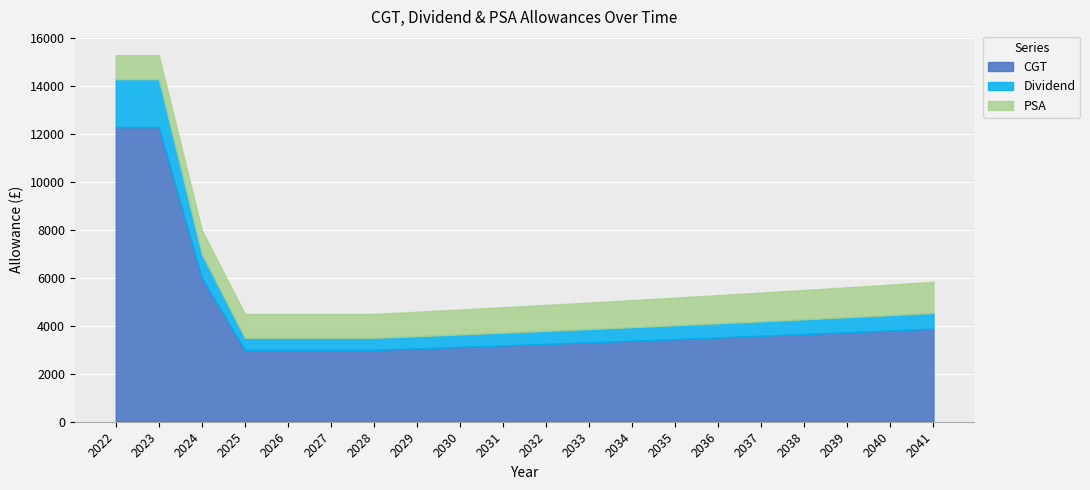

True or false: Dividend and CGT cross at least once.

False